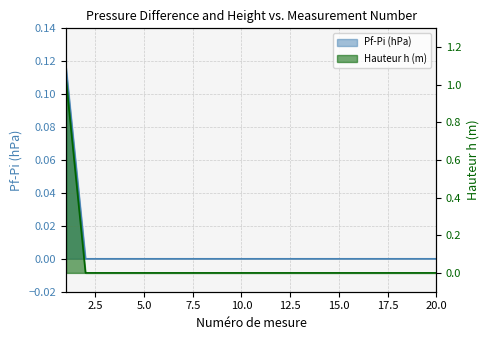

Reading left to right, transcribe all the data shown in this chart.

Pf-Pi (hPa): 1=0.1	2=0.0	3=0.0	4=0.0	5=0.0	6=0.0	7=0.0	8=0.0	9=0.0	10=0.0	11=0.0	12=0.0	13=0.0	14=0.0	15=0.0	16=0.0	17=0.0	18=0.0	19=0.0	20=0.0
Hauteur h (m): 1=1.0	2=0.0	3=0.0	4=0.0	5=0.0	6=0.0	7=0.0	8=0.0	9=0.0	10=0.0	11=0.0	12=0.0	13=0.0	14=0.0	15=0.0	16=0.0	17=0.0	18=0.0	19=0.0	20=0.0